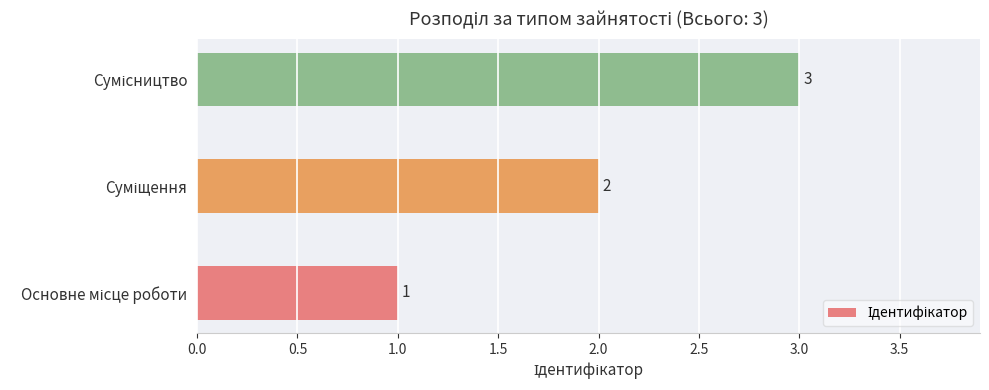

How many values are between 1 and 3?

3